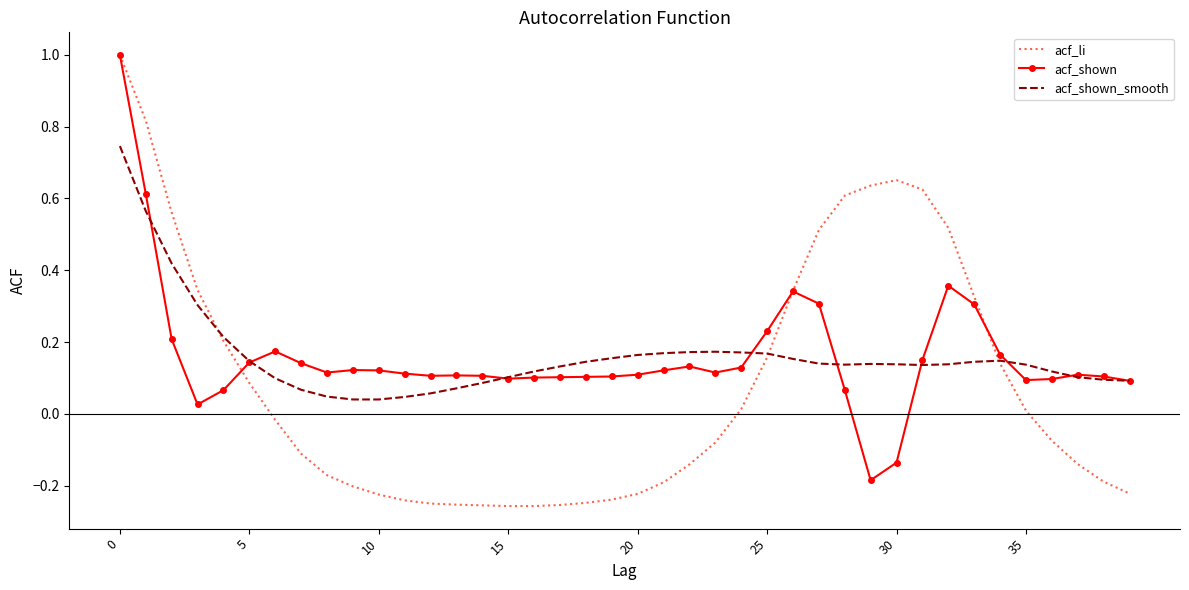

What is the highest value of the acf_li series?

1.0